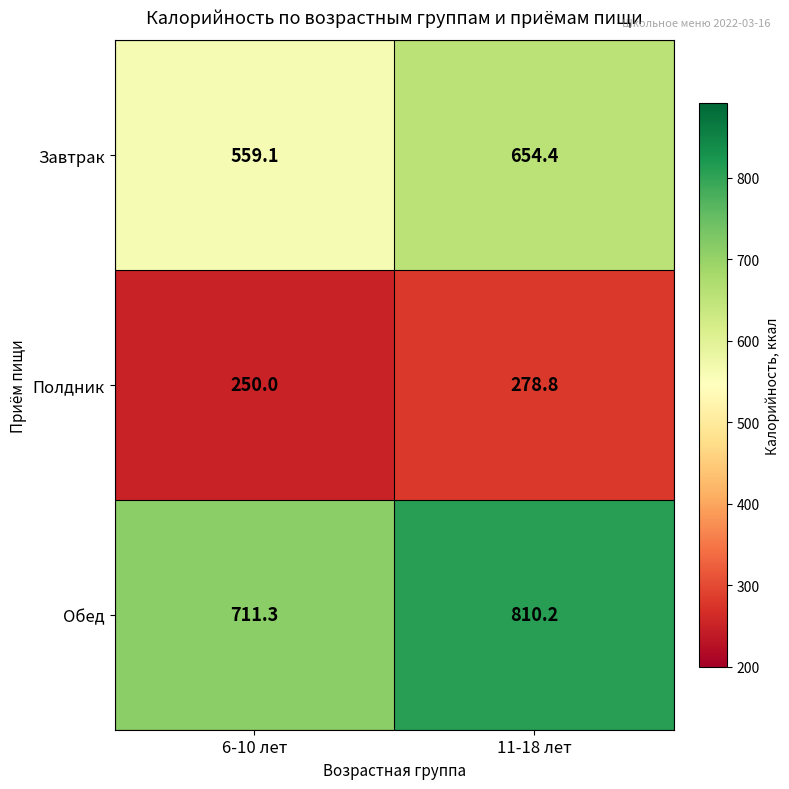

Which series has the largest total across all categories?

Обед